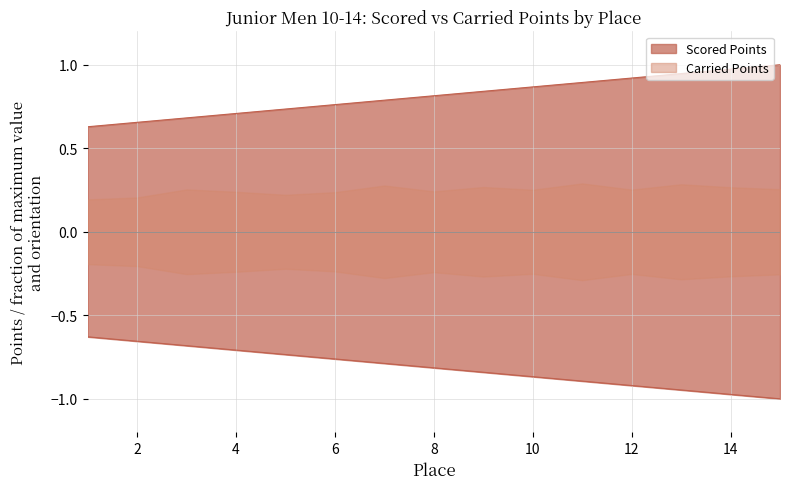

Reading left to right, what are all the values shown in this chart?

0.6	0.7	0.7	0.7	0.7	0.8	0.8	0.8	0.8	0.9	0.9	0.9	0.9	1.0	1.0